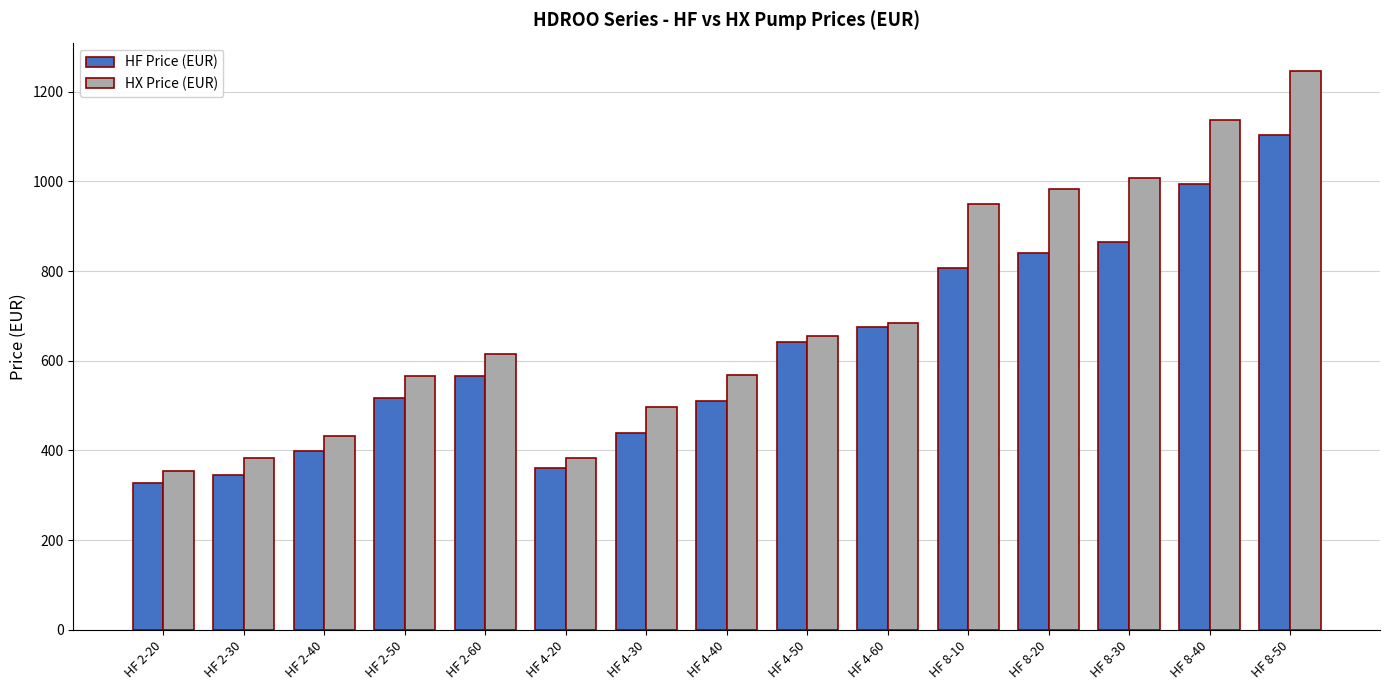

What is the smallest value displayed?

327.6